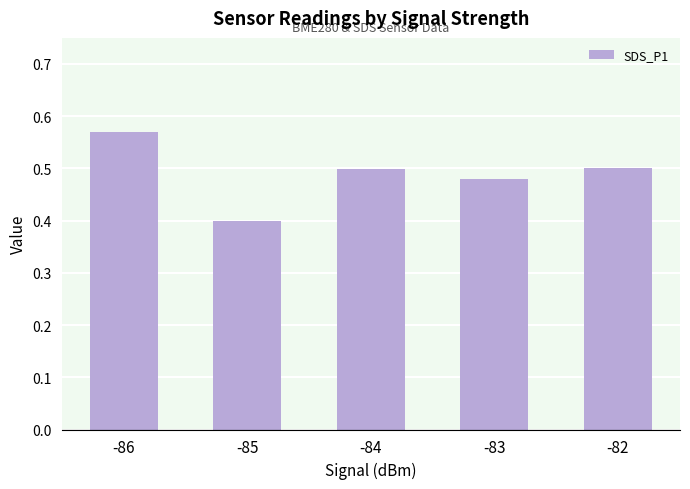

Does the chart contain any negative values?

No